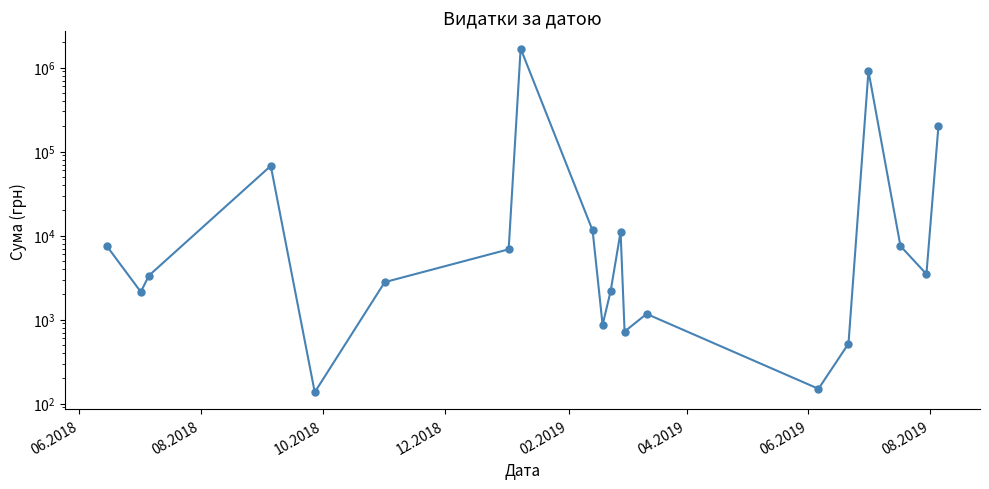

Does the chart display data point markers on the line(s)?

Yes